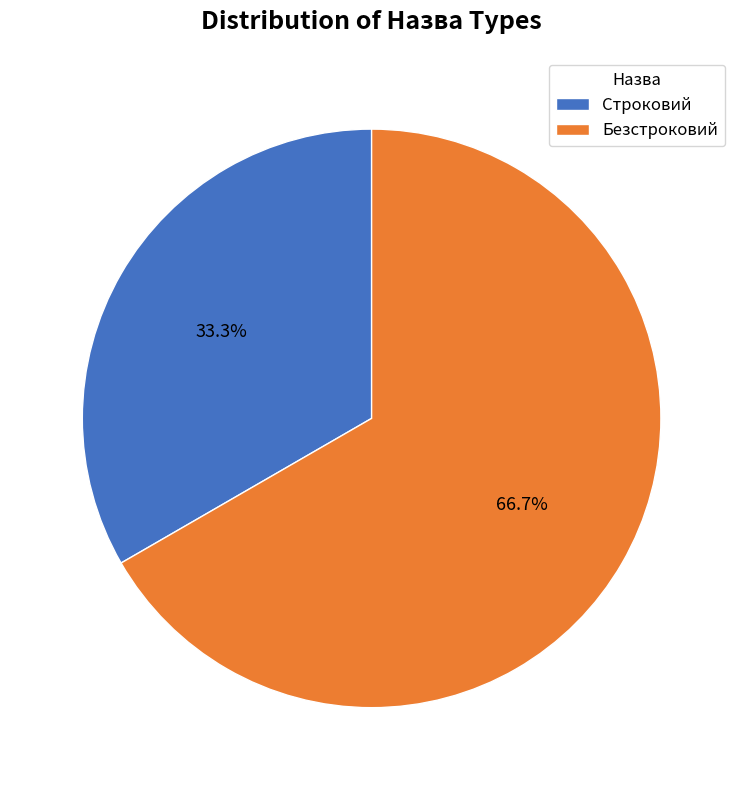

Which category has the smallest portion of the pie?

Строковий